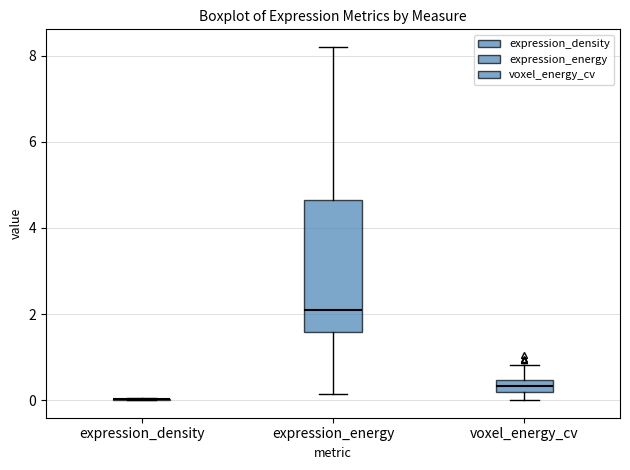

Where is the upper edge of the box for voxel_energy_cv on the y-axis? The values are not printed on the chart, so give them approximately, as read against the axis.

0.4